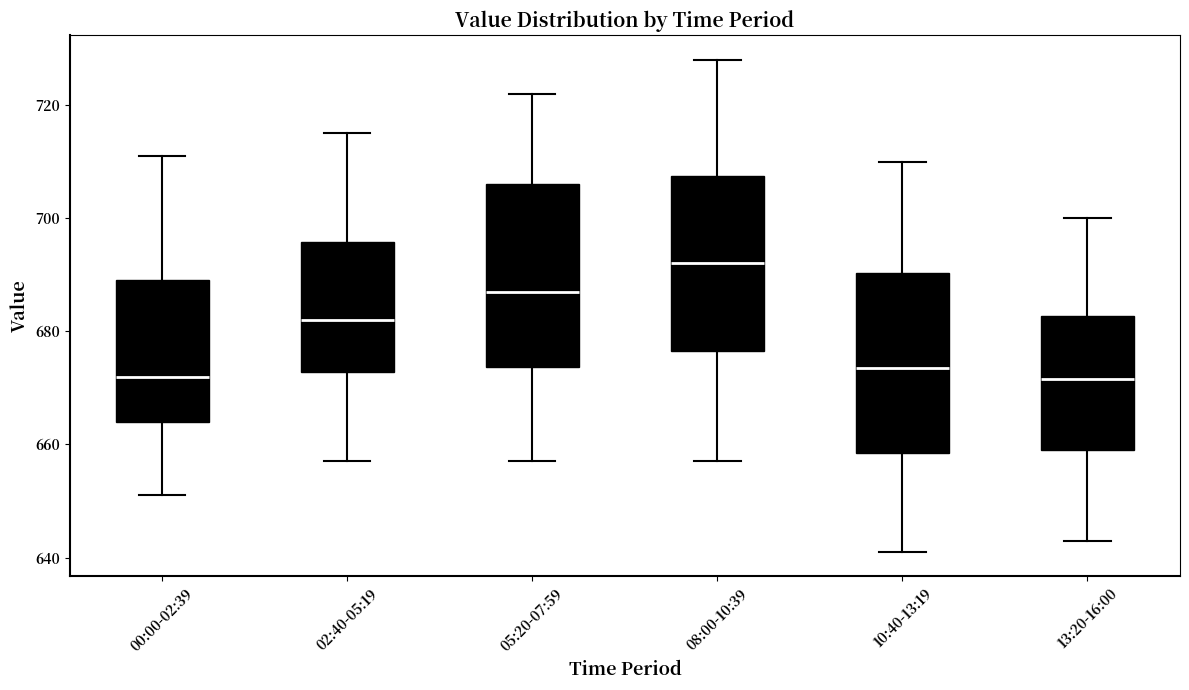

Reading left to right, transcribe this box plot: for each box, give where its median line is, the range the box spans, and where its two whiskers end, as read against the y-axis. The values are not printed on the chart, so give them approximately, as read against the axis.

00:00-02:39: median 672, box 664 to 690, whiskers 652 to 712
02:40-05:19: median 682, box 672 to 696, whiskers 658 to 716
05:20-07:59: median 688, box 674 to 706, whiskers 658 to 722
08:00-10:39: median 692, box 676 to 708, whiskers 658 to 728
10:40-13:19: median 674, box 658 to 690, whiskers 642 to 710
13:20-16:00: median 672, box 660 to 682, whiskers 644 to 700